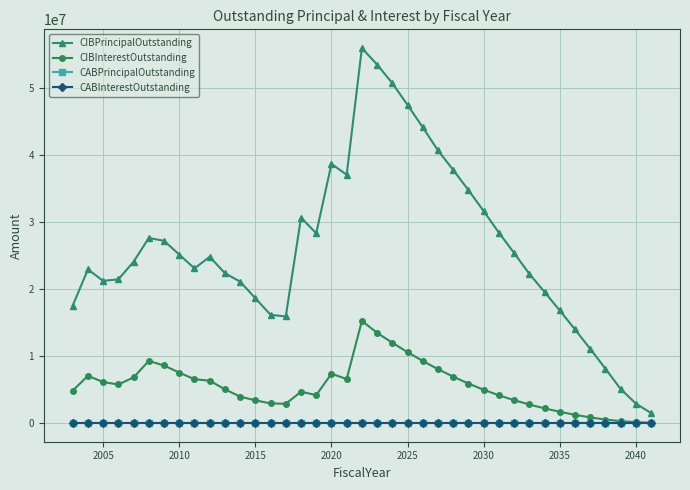

Does the chart have visible grid lines?

Yes